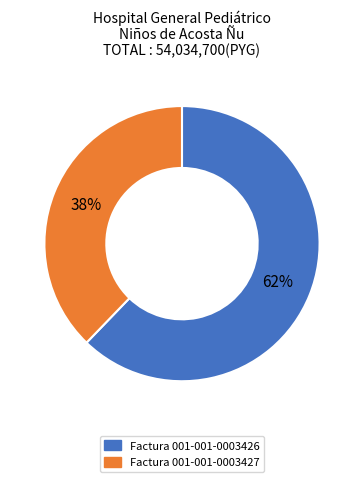

Which has a higher value, Factura 001-001-0003427 or Factura 001-001-0003426?

Factura 001-001-0003426